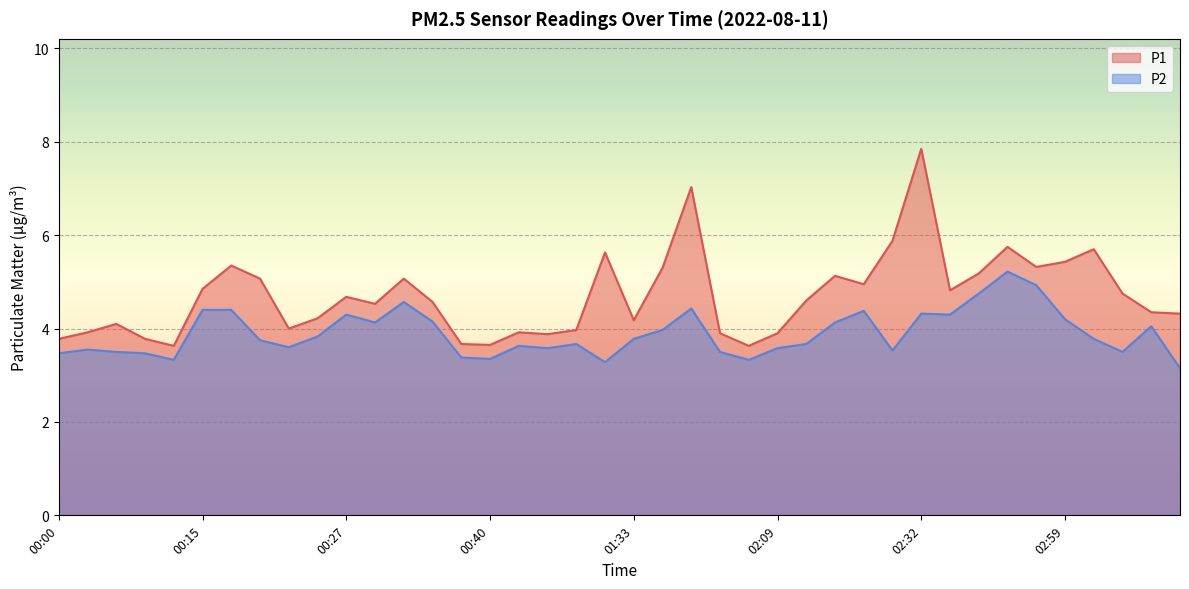

What is the difference between the highest and lowest values at 00:02?

0.4